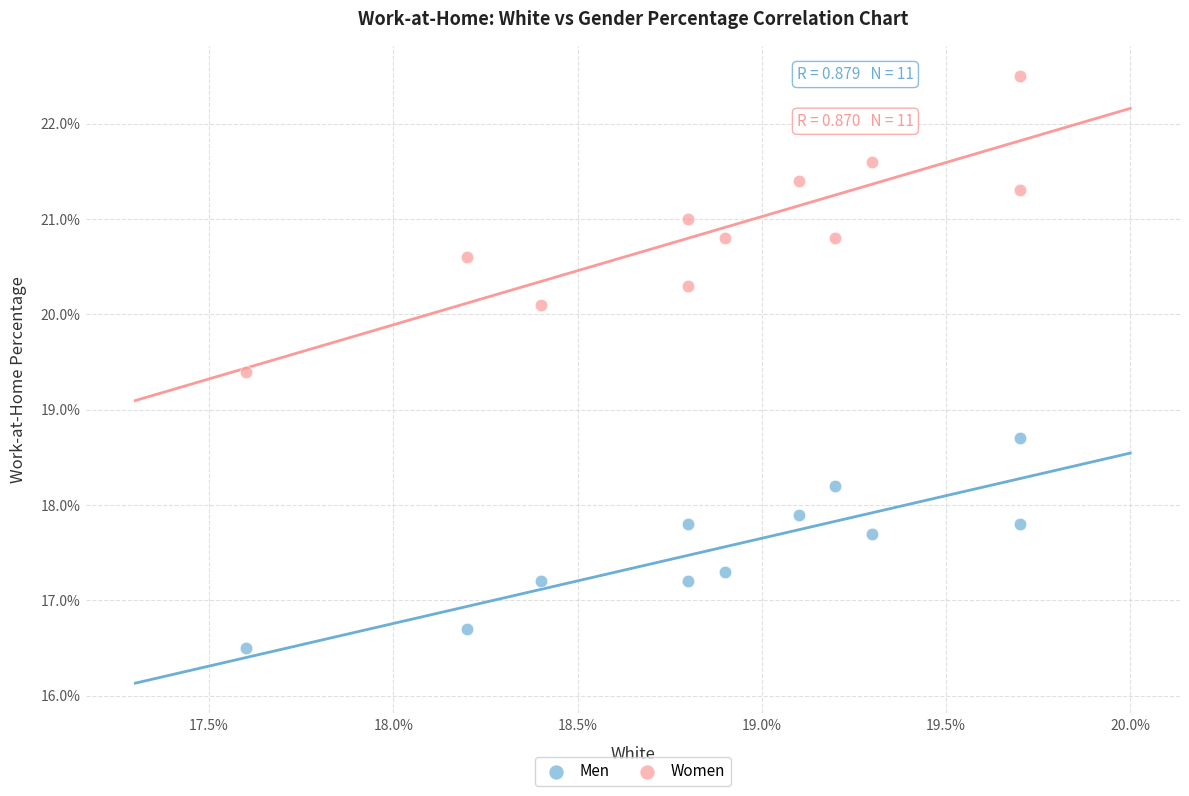

Which series contains the highest Y value?

Women